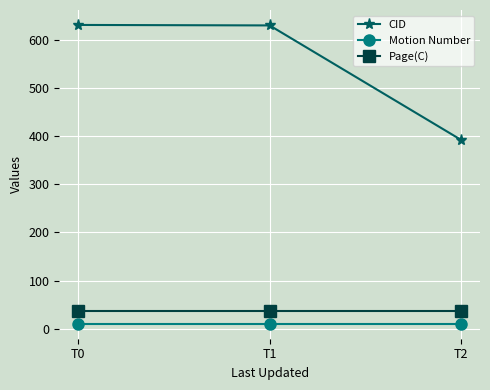

What is the sum of all Page(C) values?

108